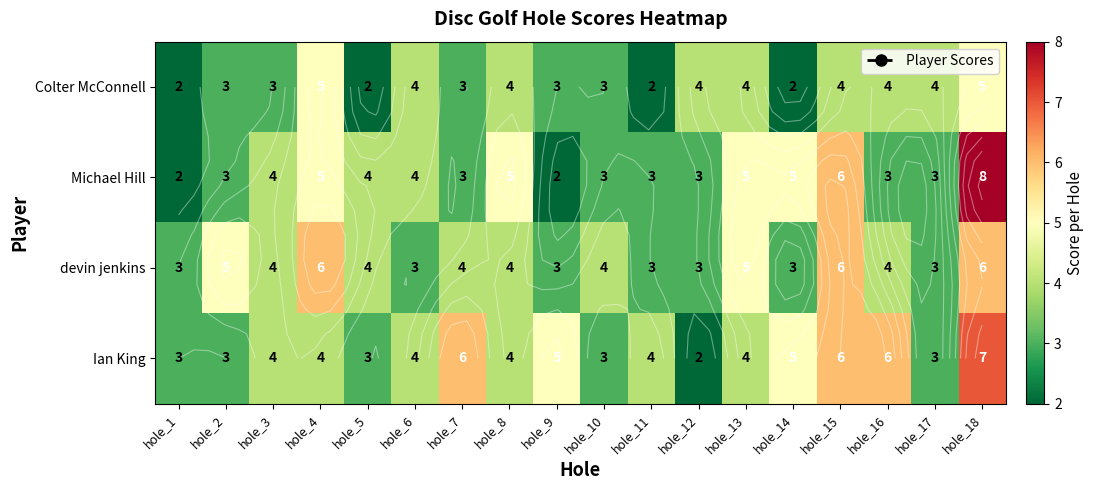

List the labels in order of Michael Hill value, largest first.

hole_18, hole_15, hole_4, hole_8, hole_13, hole_14, hole_3, hole_5, hole_6, hole_2, hole_7, hole_10, hole_11, hole_12, hole_16, hole_17, hole_1, hole_9